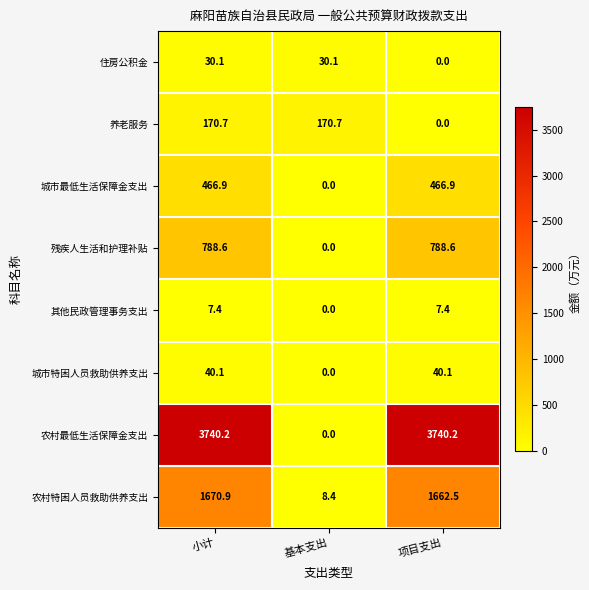

At which label is 残疾人生活和护理补贴 closest to 394?

基本支出